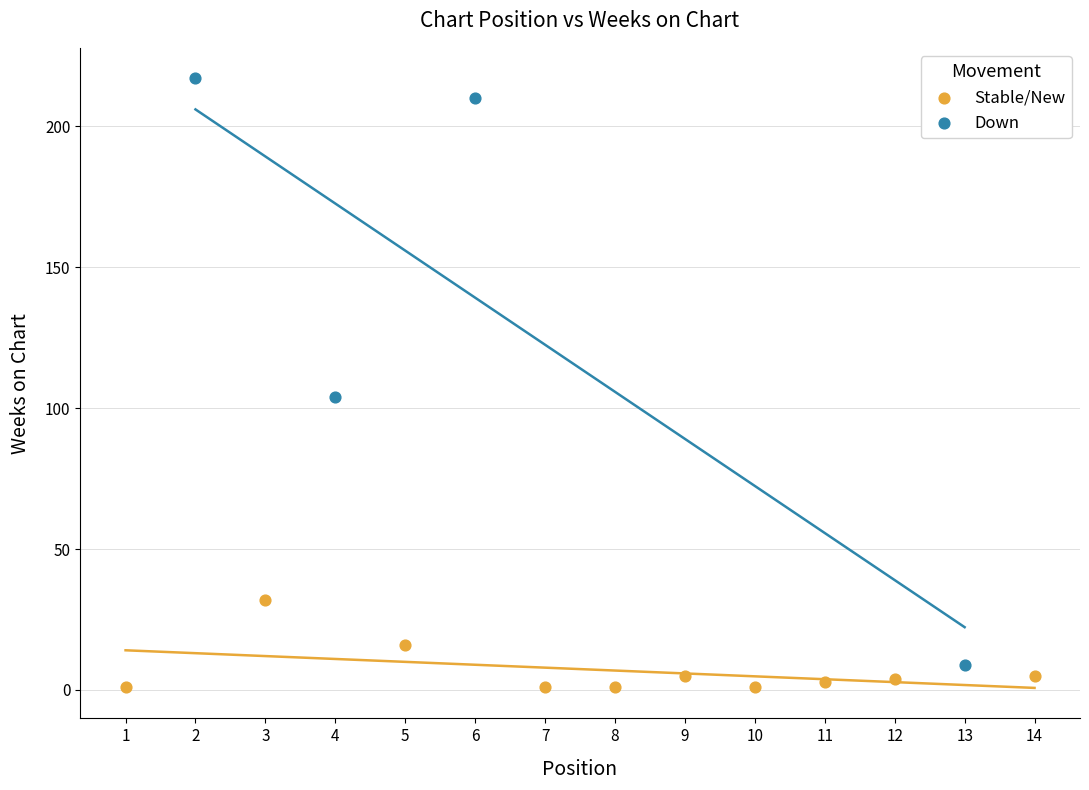

Which series has the largest Y range (max minus min)?

Down